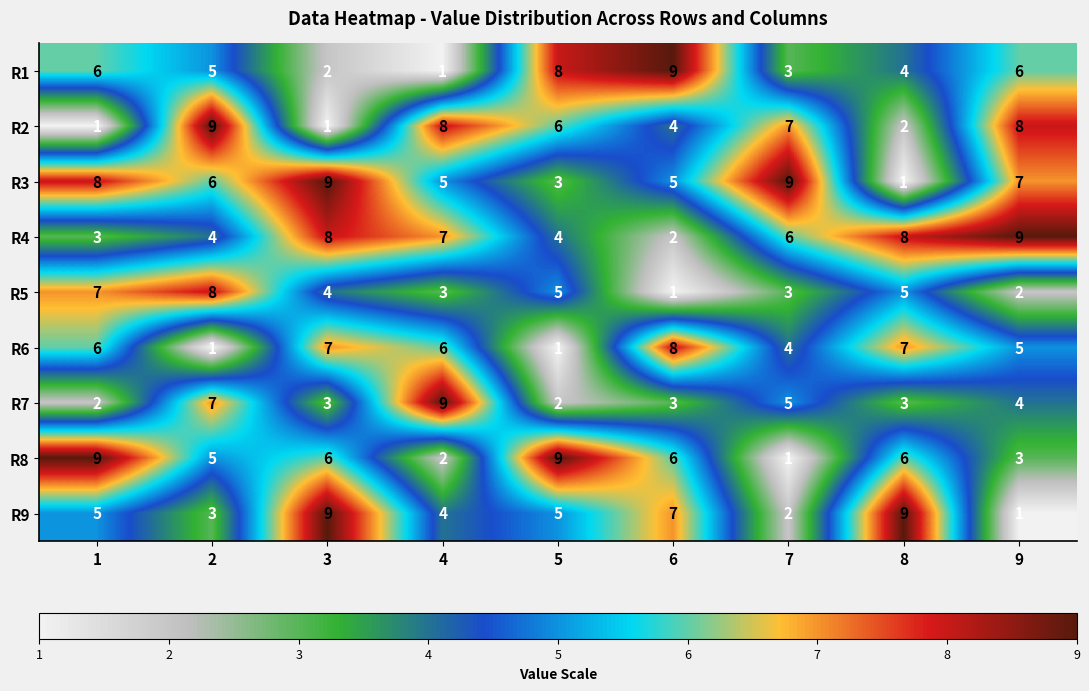

What is the sum of all R7 values?

38